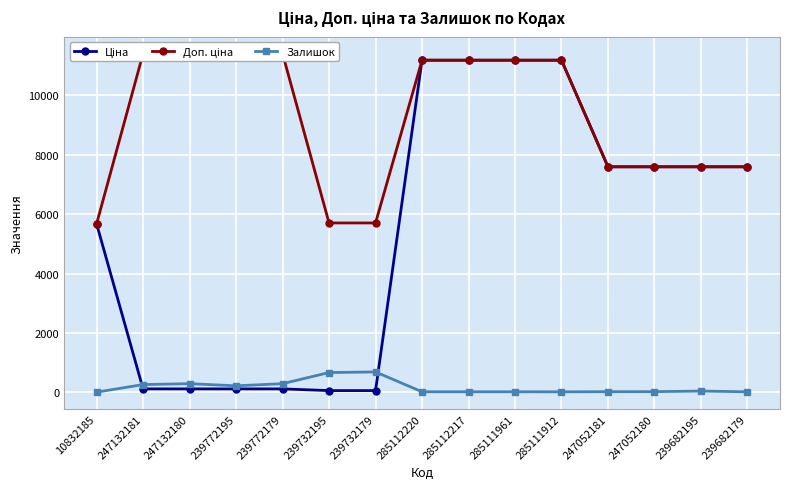

How many times do Ціна and Залишок cross each other?

2